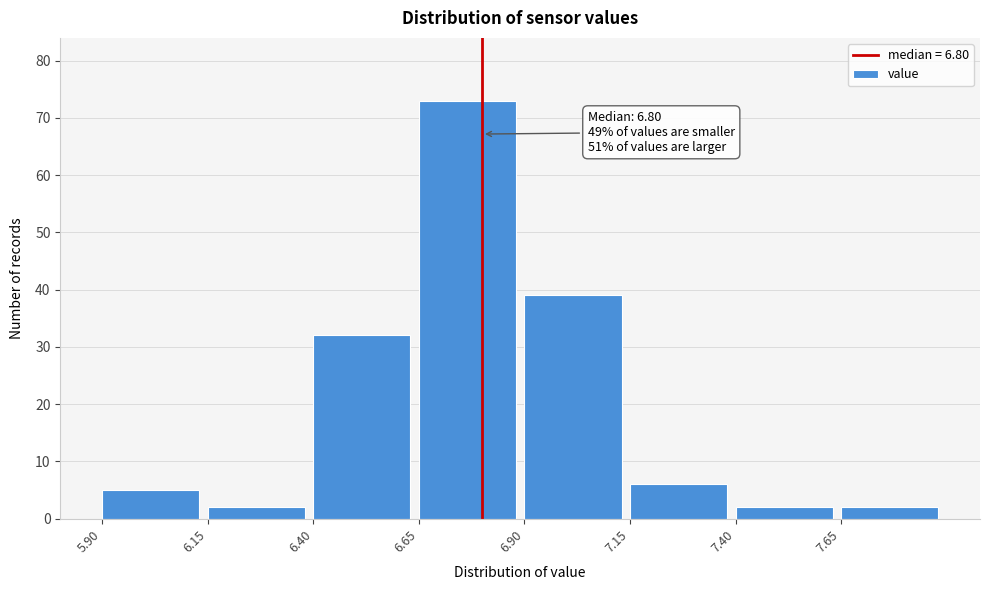

Over which range of the x-axis is the bar tallest?

6.65 to 6.90